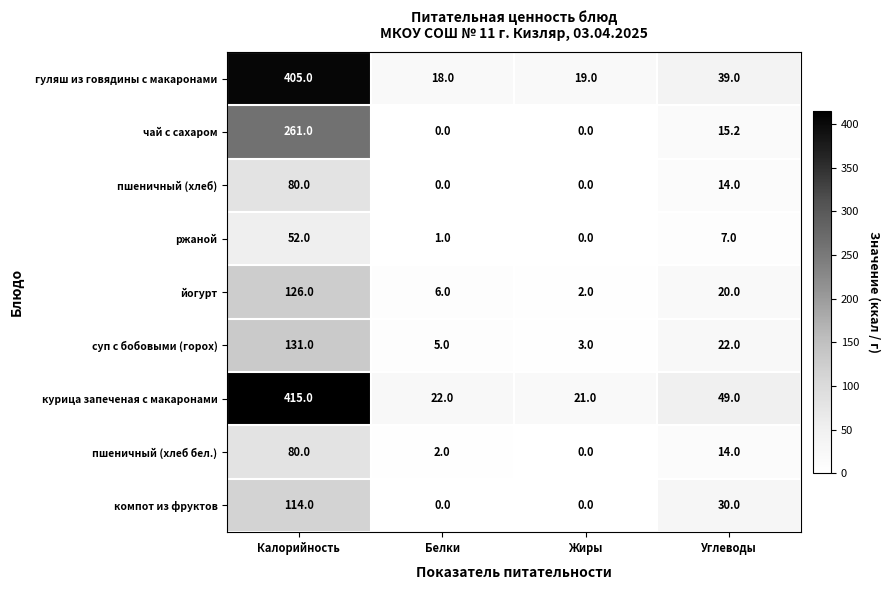

Is it true that пшеничный (хлеб) equals 136.9 at Калорийность?

False